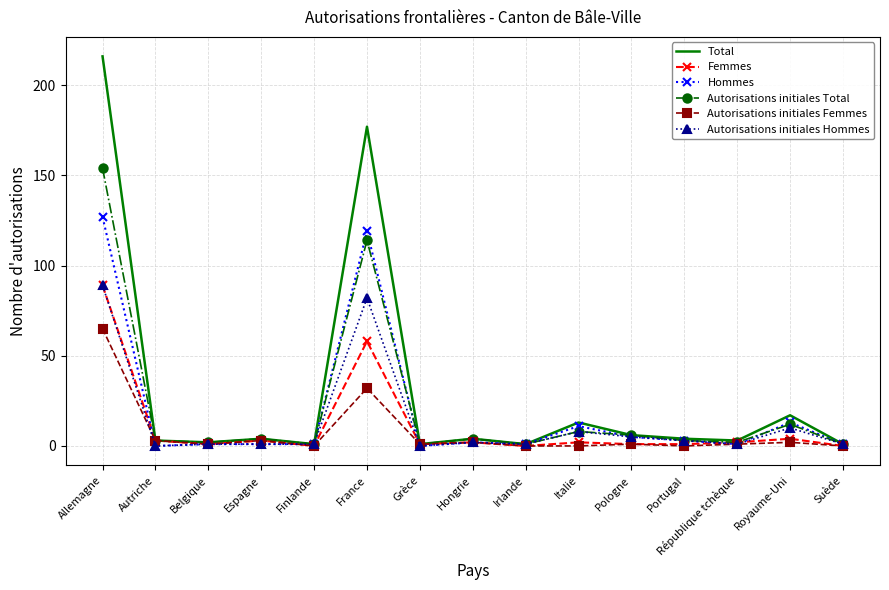

At which category is the sum across all series the highest?

Allemagne